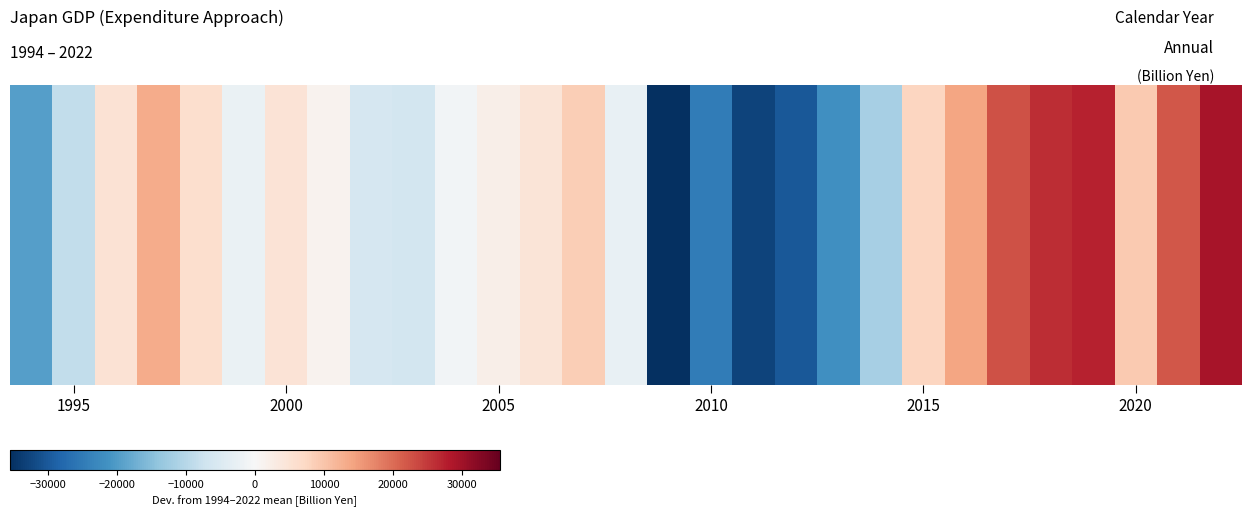

What is the difference between the maximum and minimum values?

64771.7